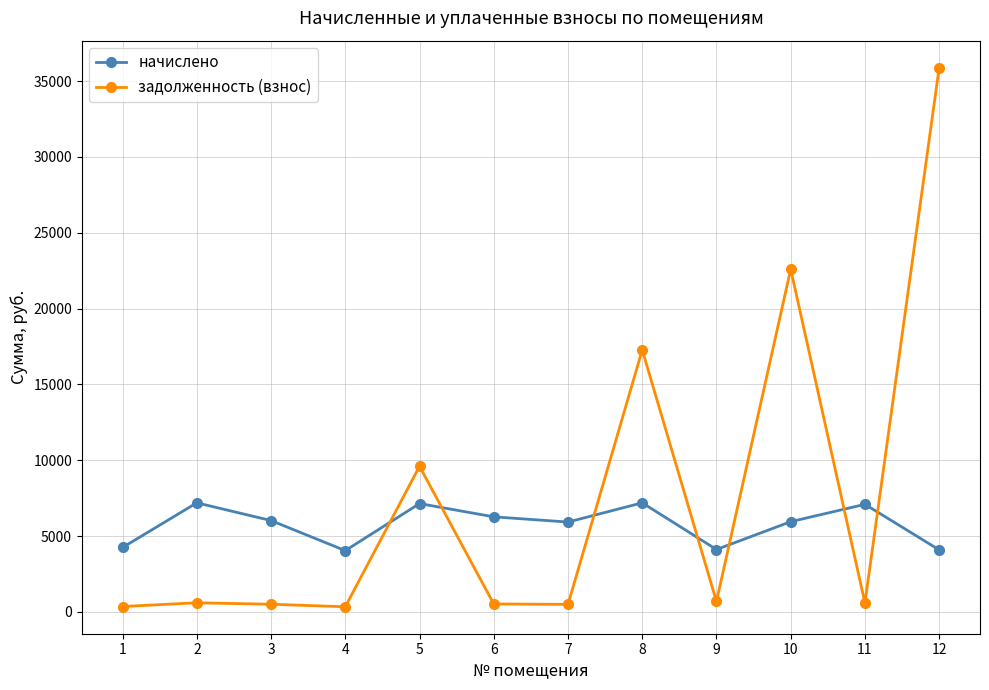

What is the average value of the начислено series?

5771.2